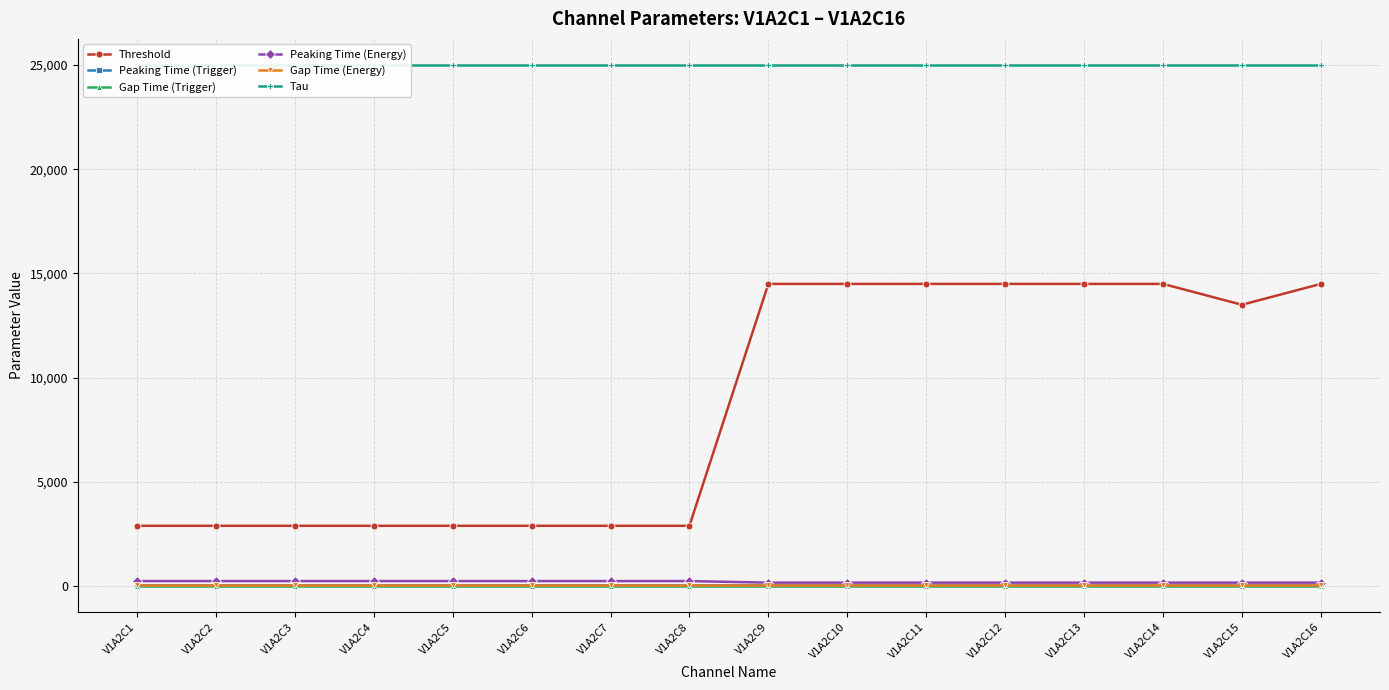

Where does the Threshold series first go above 13500?

V1A2C9